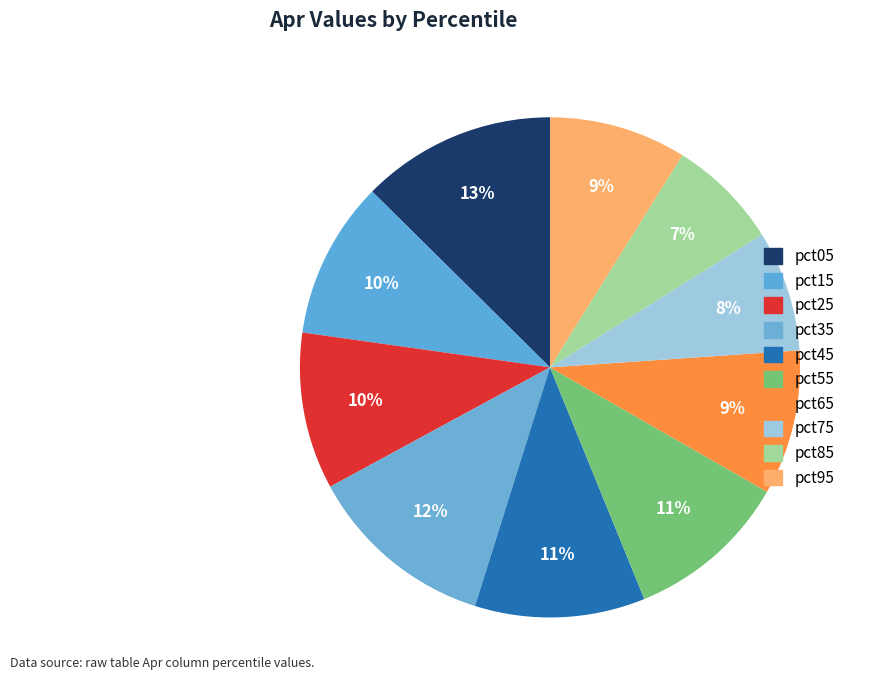

How many segments does this pie chart have?

10